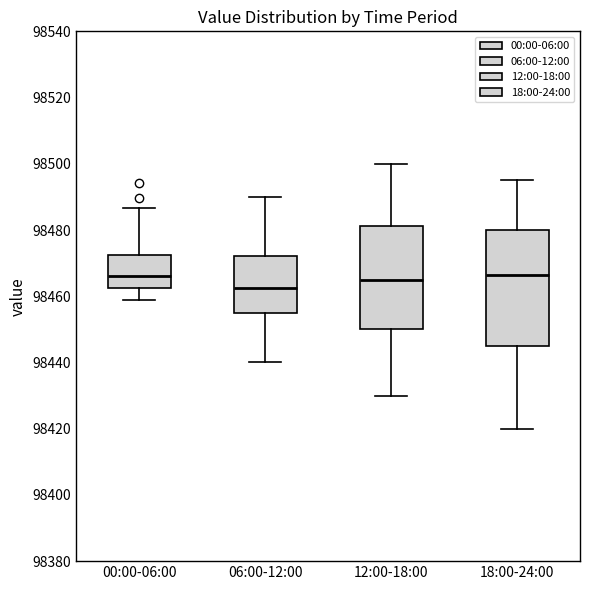

Comparing the boxes themselves (not the whiskers), which one is the tallest?

18:00-24:00